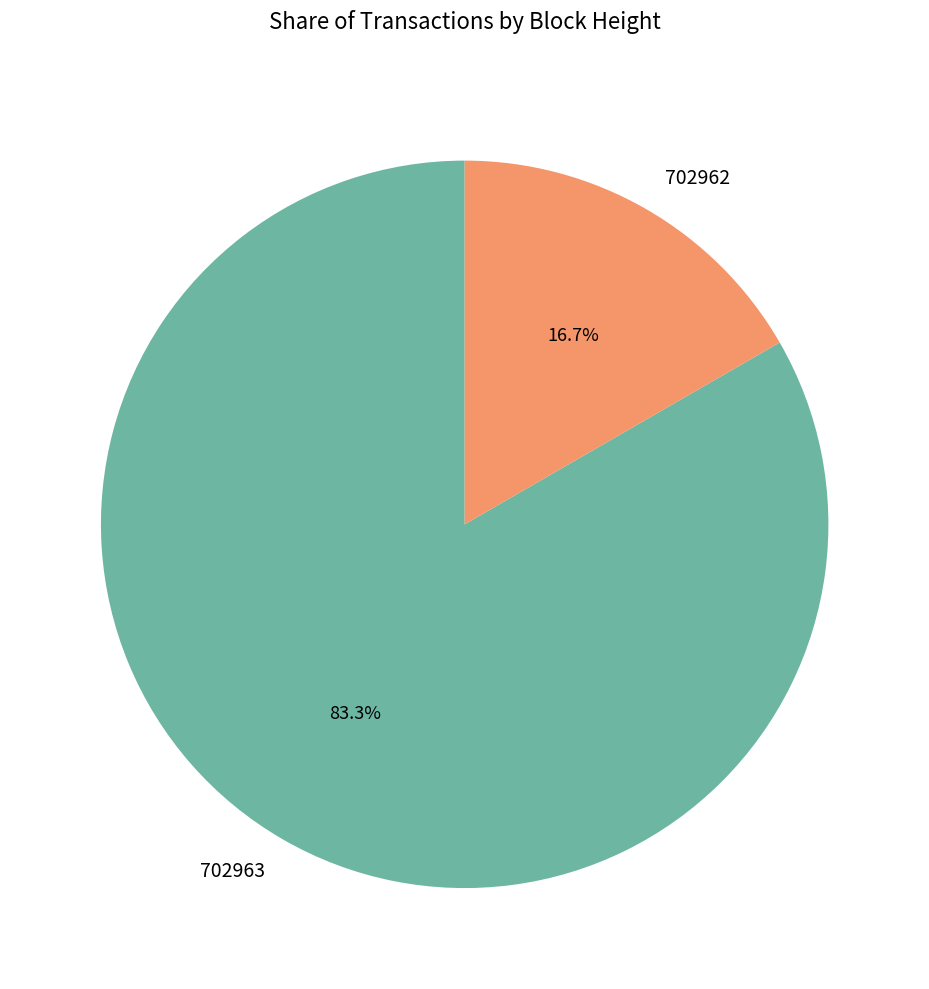

Which slice is the smallest?

702962